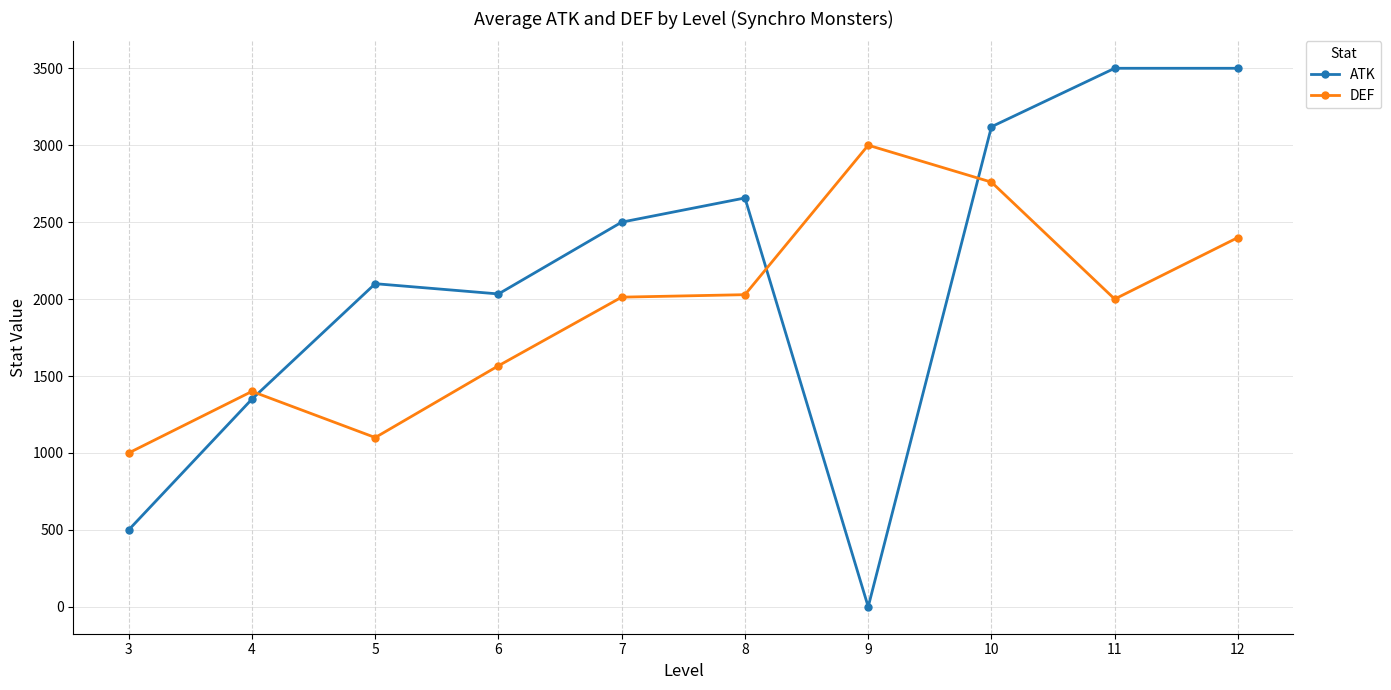

How many lines are shown in the chart?

2